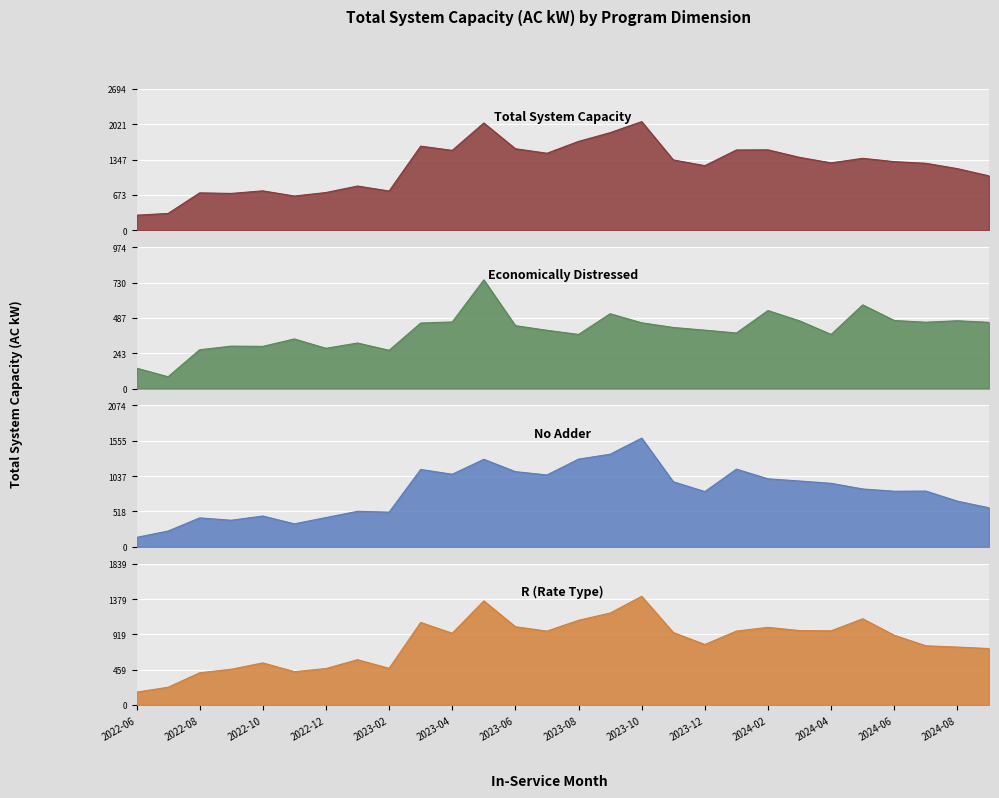

Does the chart display data point markers on the line(s)?

No